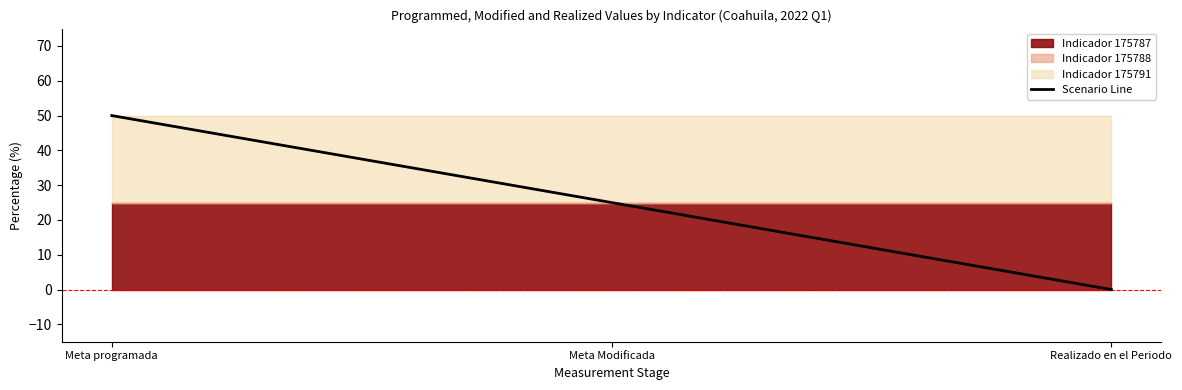

What is the greatest value displayed?

50